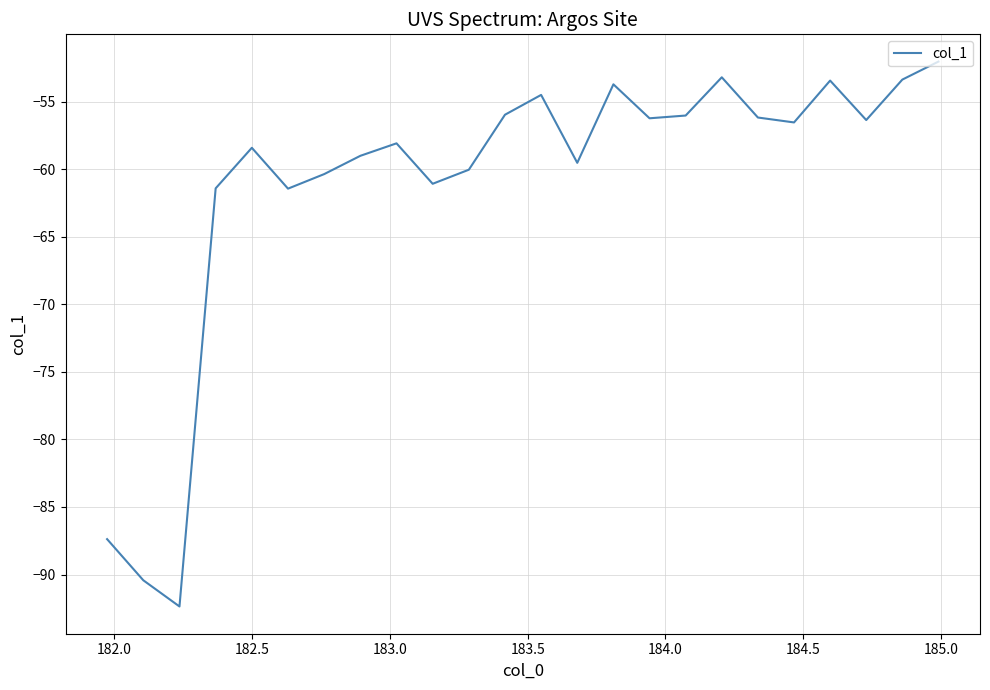

What is the maximum value shown in the chart?

-52.0